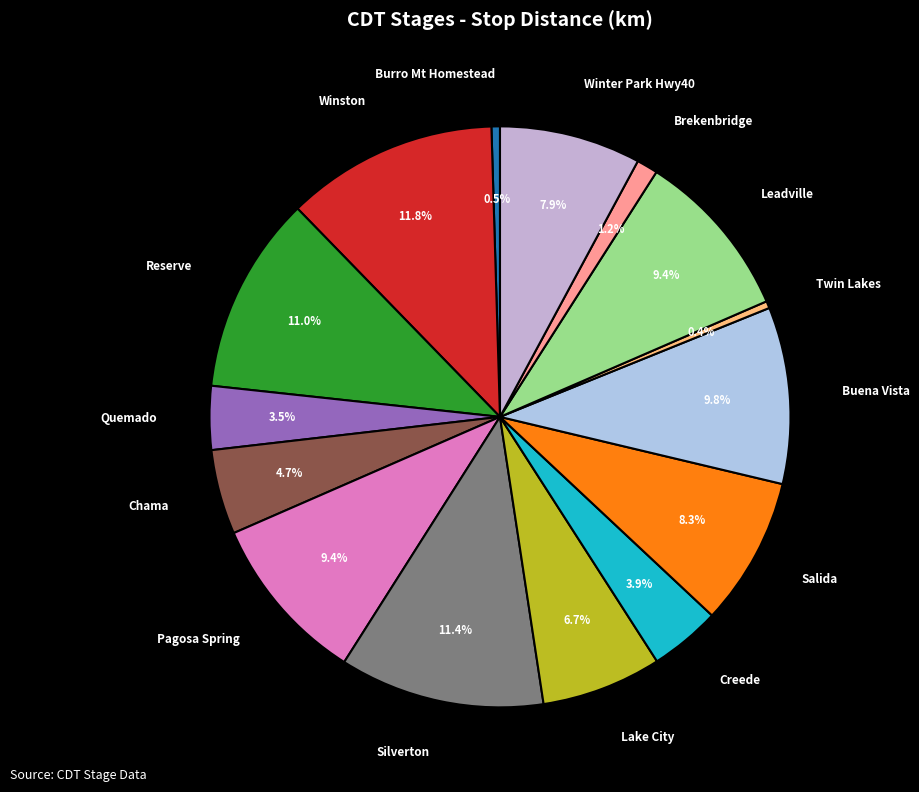

Between Silverton and Twin Lakes, which is larger?

Silverton